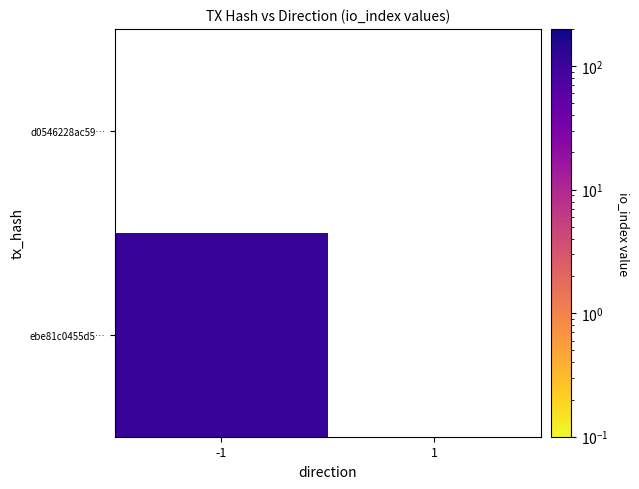

Which series changed the most between -1 and 1?

ebe81c0455d57394db46bd08e0d7930ebb07c7f